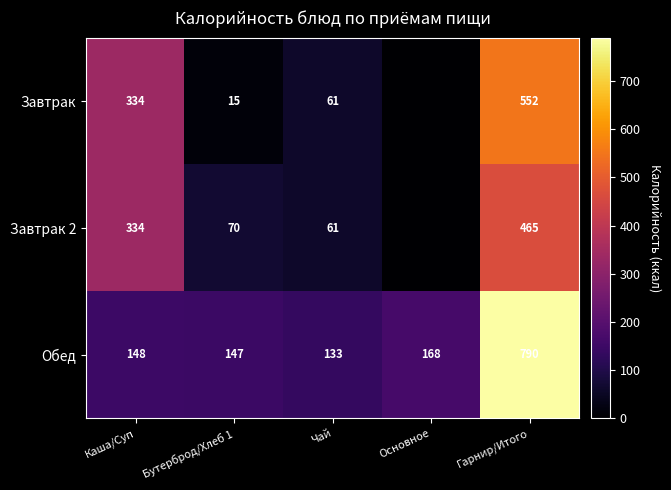

Which category has the highest value in the Обед series?

Гарнир/Итого